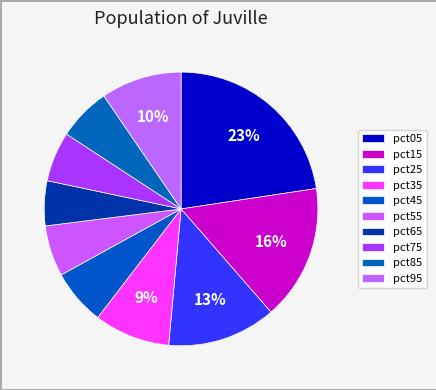

What is the largest slice in the pie chart?

pct05